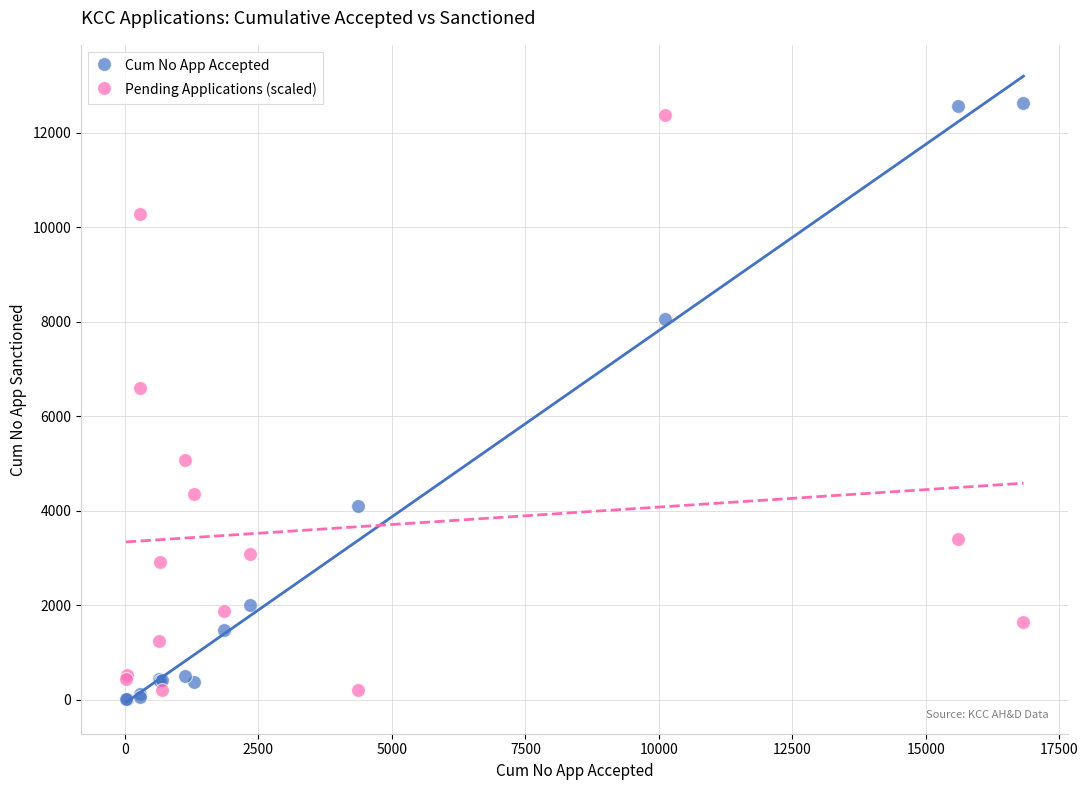

What are all the series names shown in the legend?

Cum No App Accepted, Pending Applications (scaled)